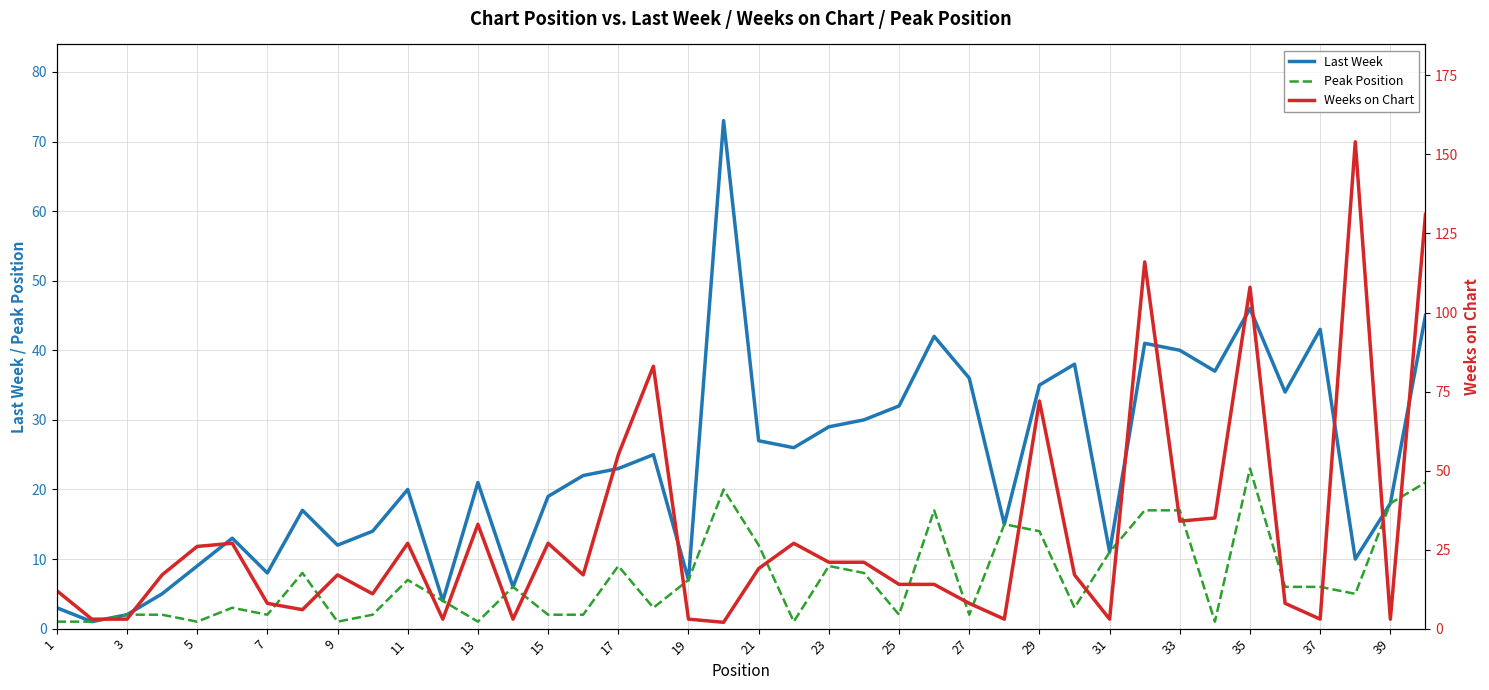

What is the maximum value for Last Week?

73